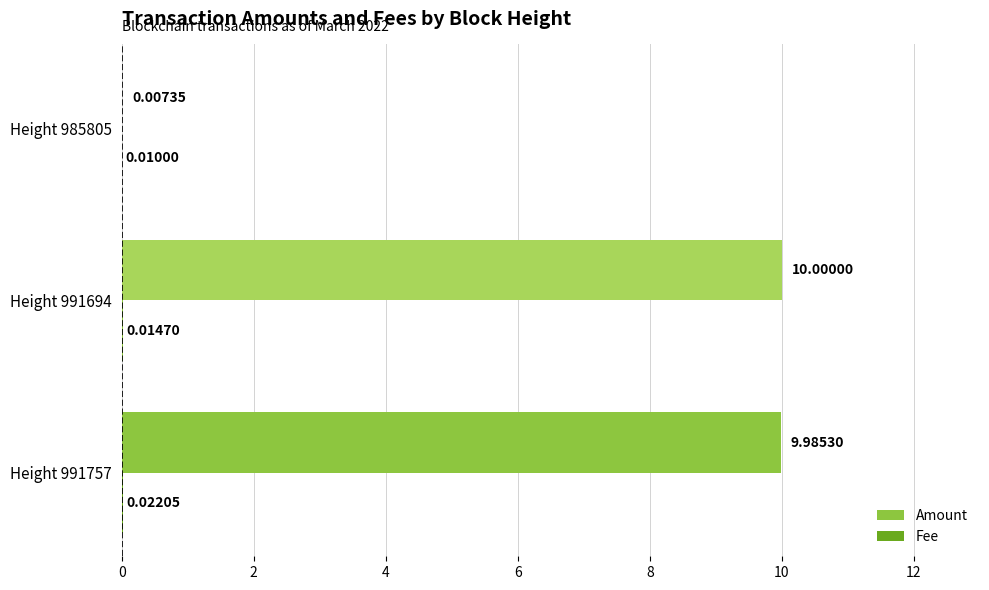

Count the Fee values in the range 0 to 1.

3